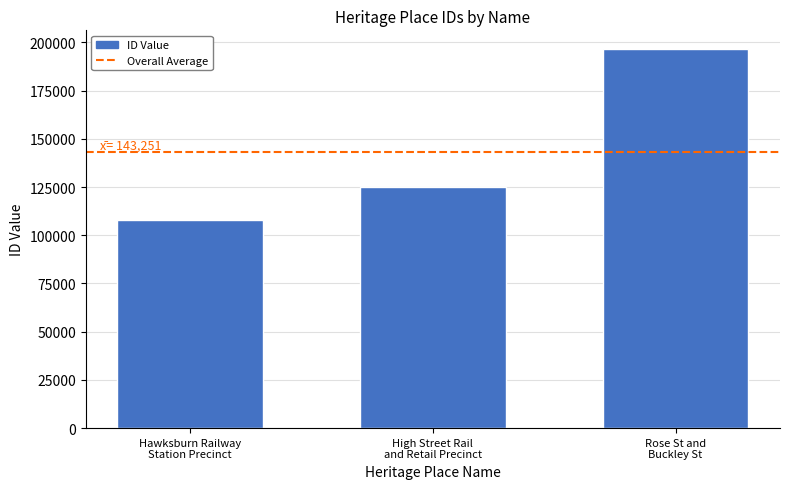

Which category has the highest value across all series?

Rose St and
Buckley St